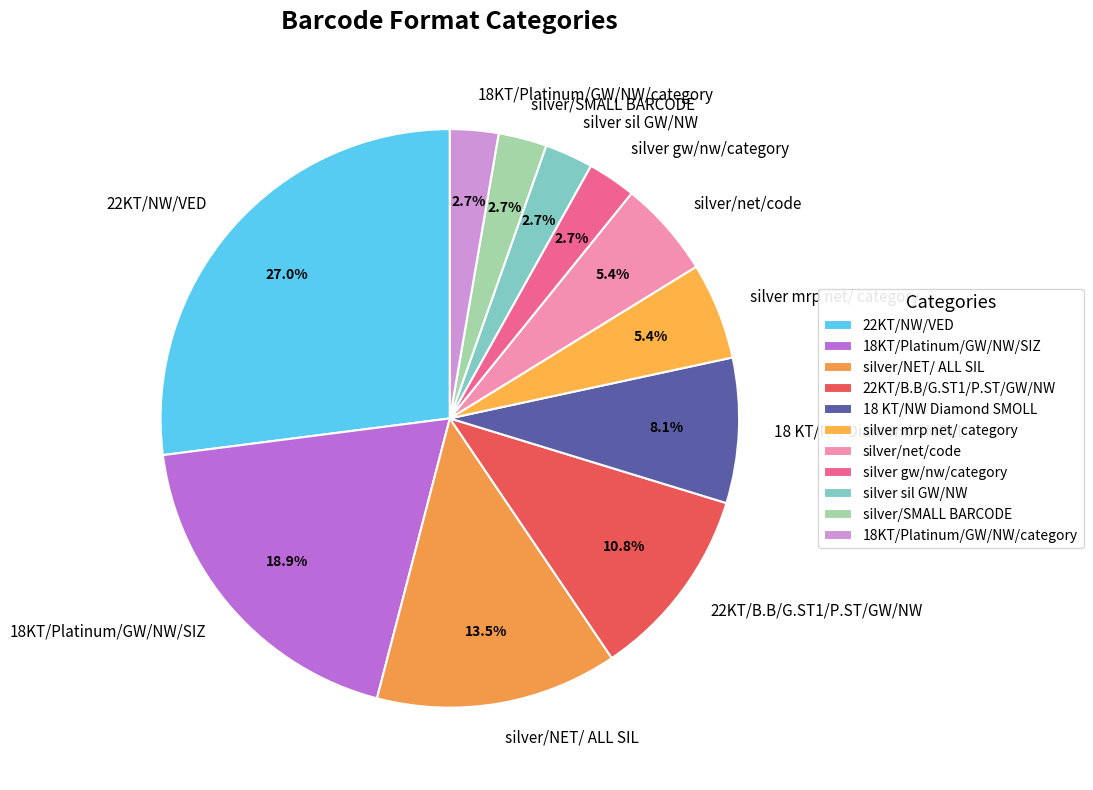

Is there a majority slice in this chart?

No